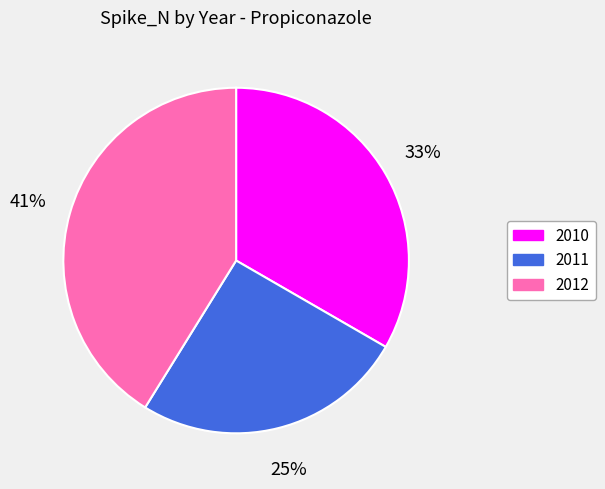

Does 2011 represent more than half of the total?

No